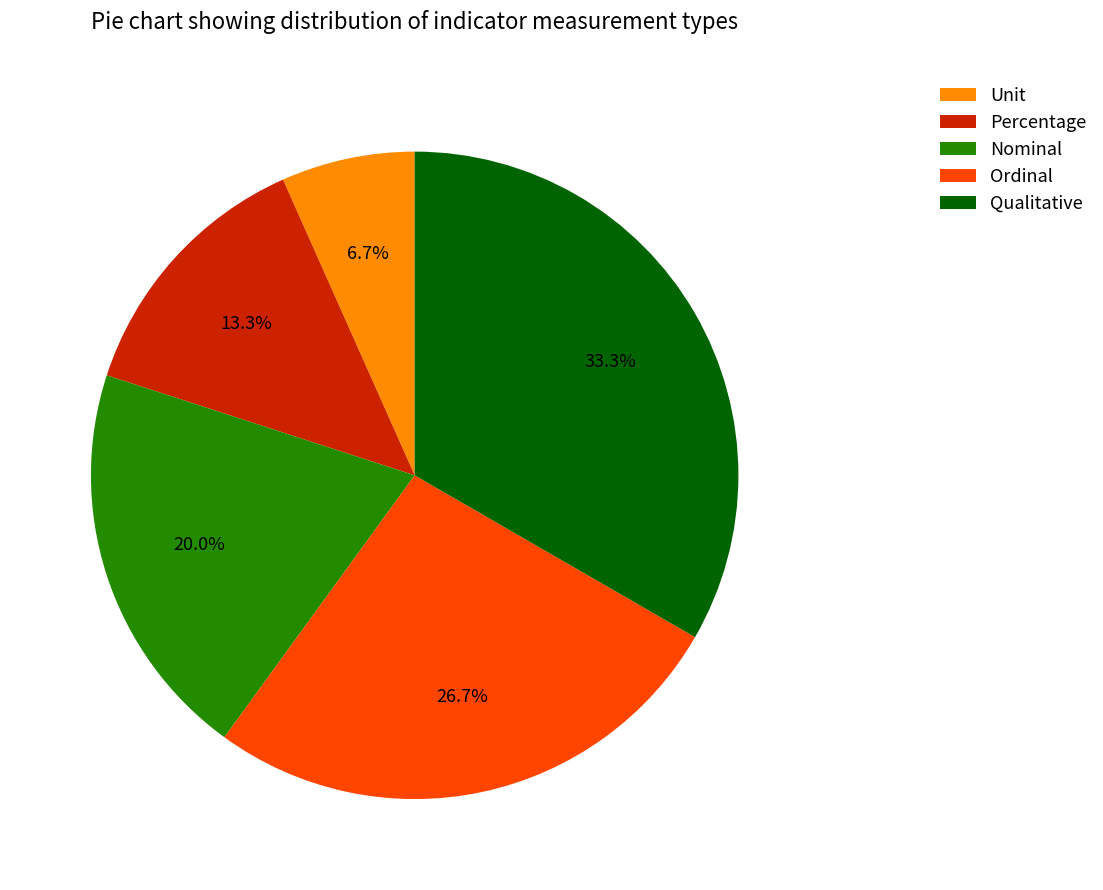

Is it true that Unit is 1% of the pie?

False